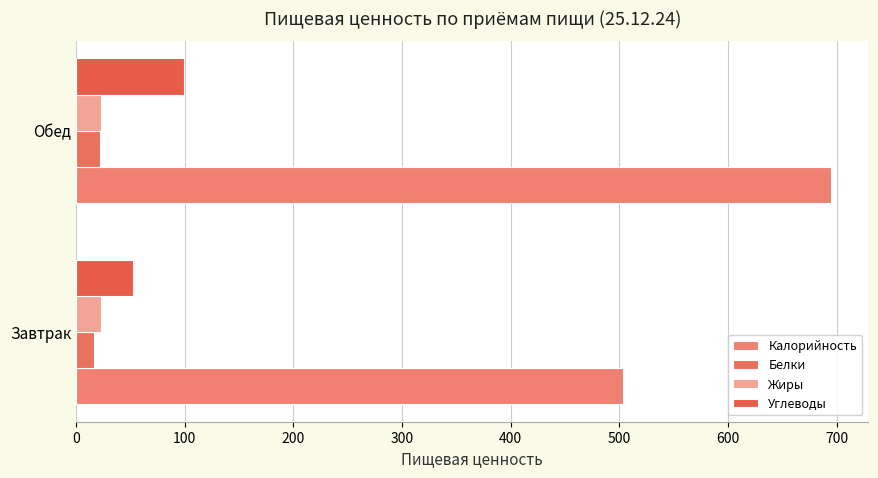

How many values in the Углеводы series exceed 99?

1